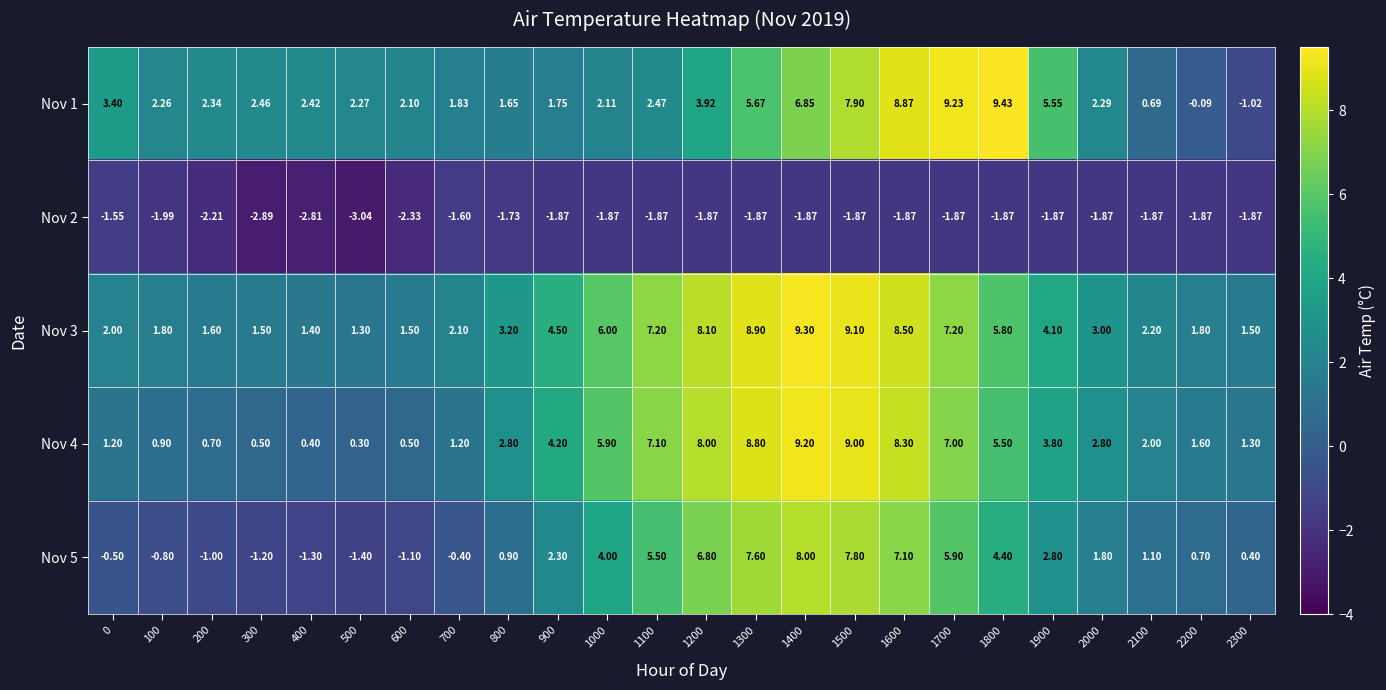

What is the spread (max minus min) of values at 600?

4.4